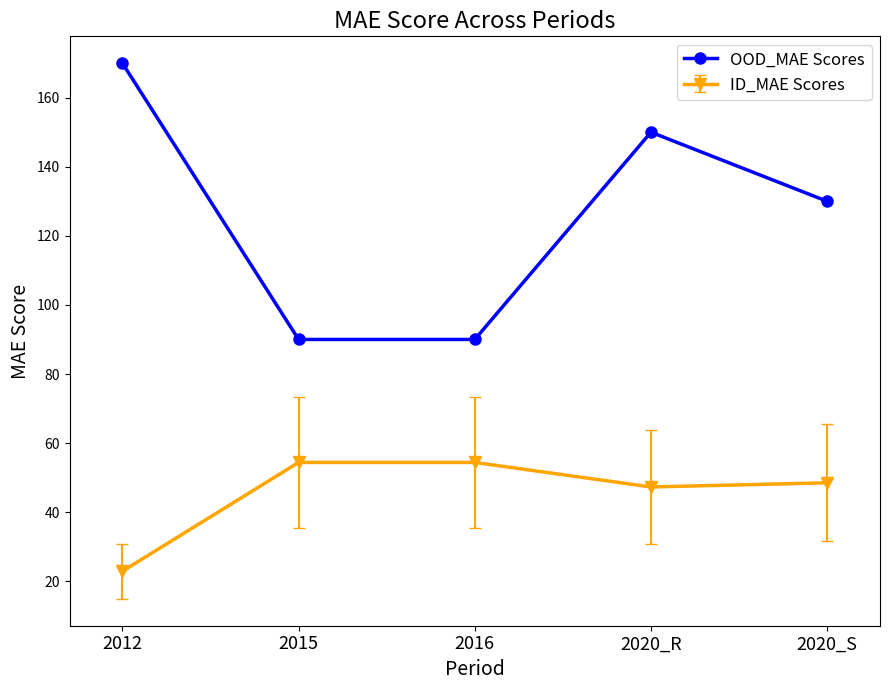

How many lines are shown in the chart?

2